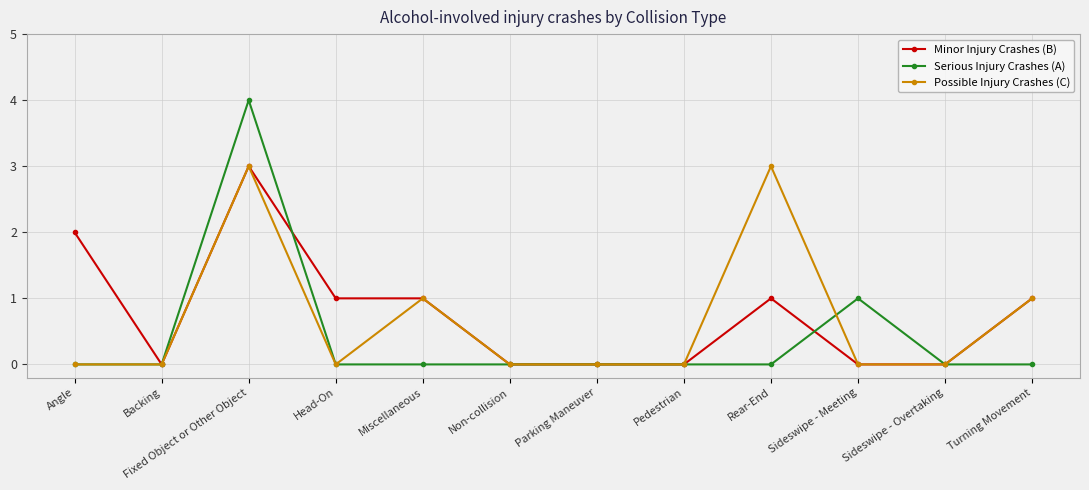

Rank the series at Rear-End from lowest to highest value.

Serious Injury Crashes (A), Minor Injury Crashes (B), Possible Injury Crashes (C)